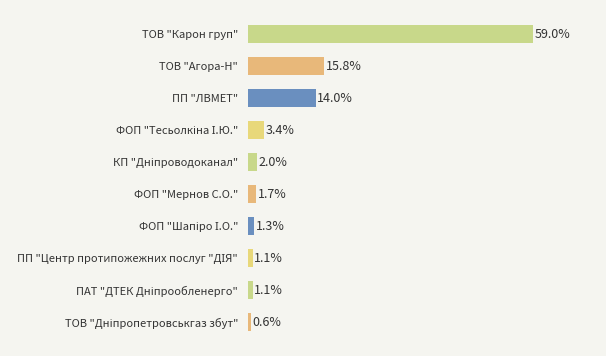

Between ТОВ "Агора-Н" and ТОВ "Карон груп", which is larger?

ТОВ "Карон груп"